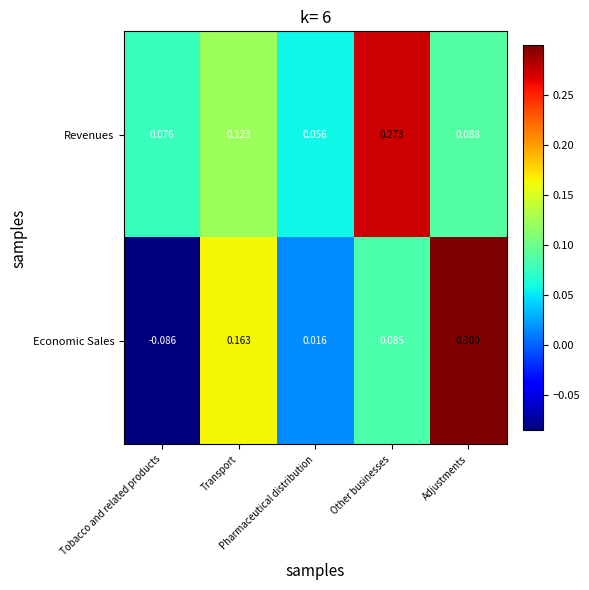

Rank the series by their average value, from highest to lowest.

Revenues, Economic Sales